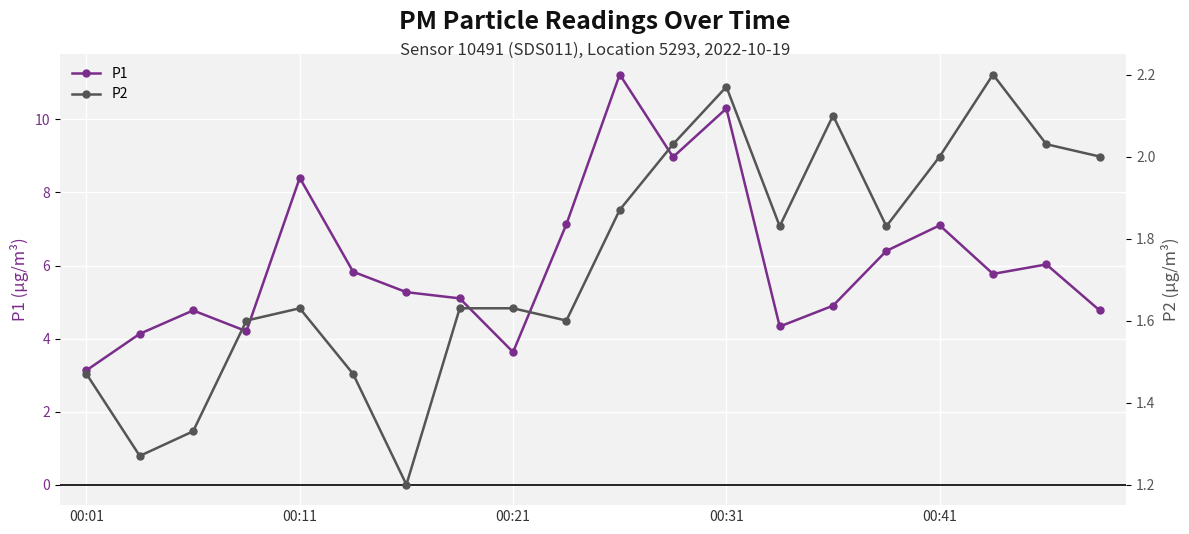

True or false: P1 has more than 0 points higher than both neighbors.

True